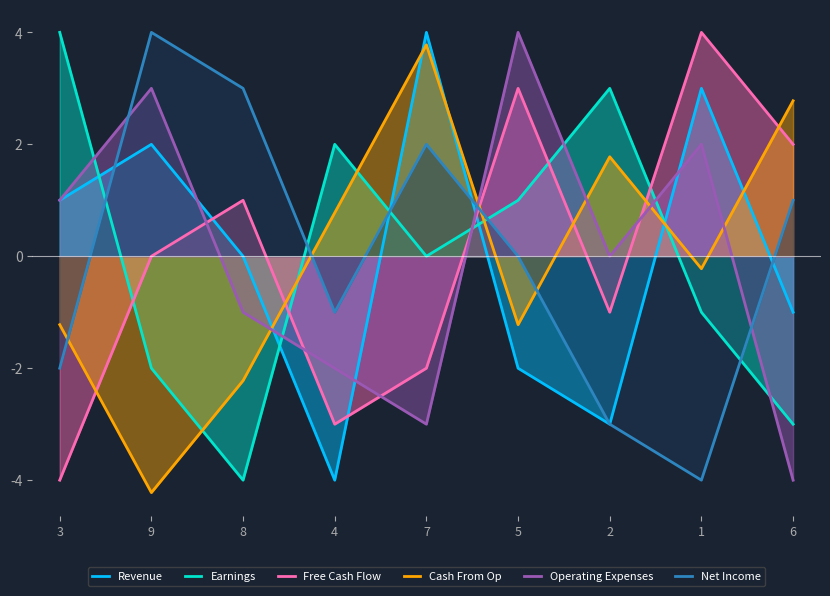

After their last crossing, which series has the higher values: Free Cash Flow or Earnings?

Free Cash Flow